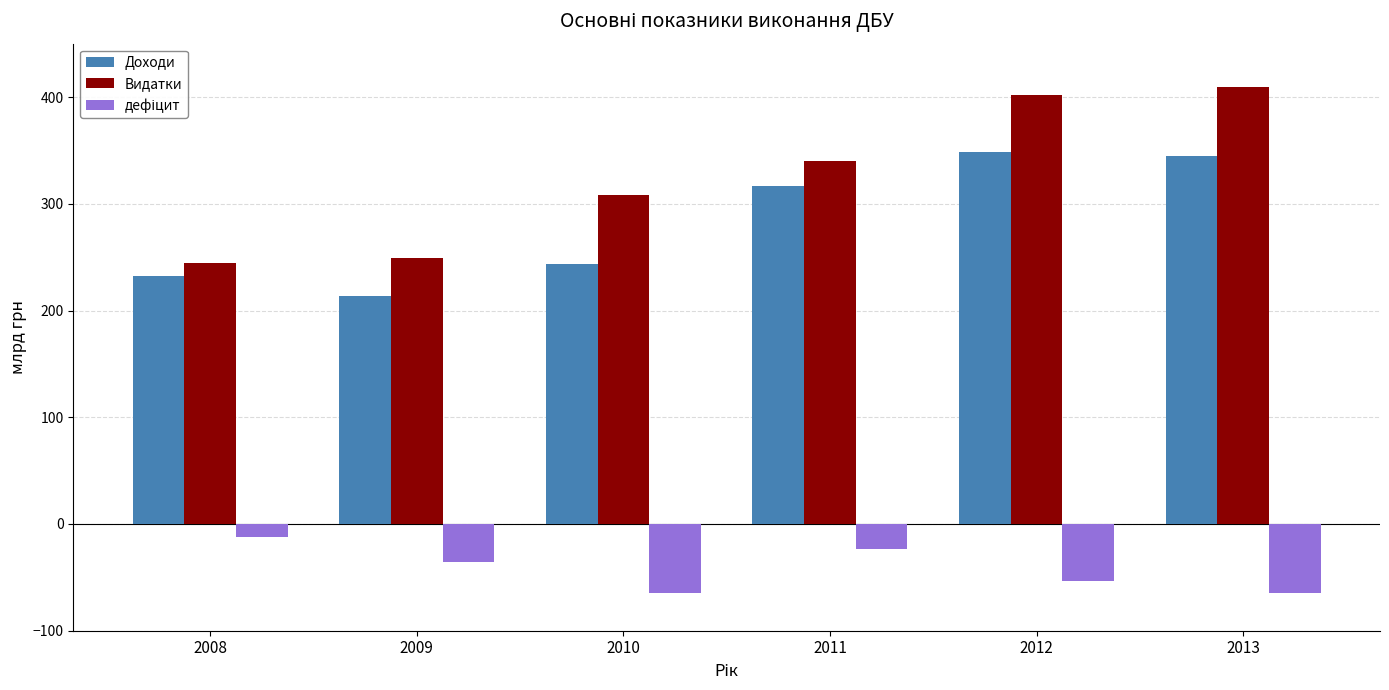

How many categories are shown in the chart?

6